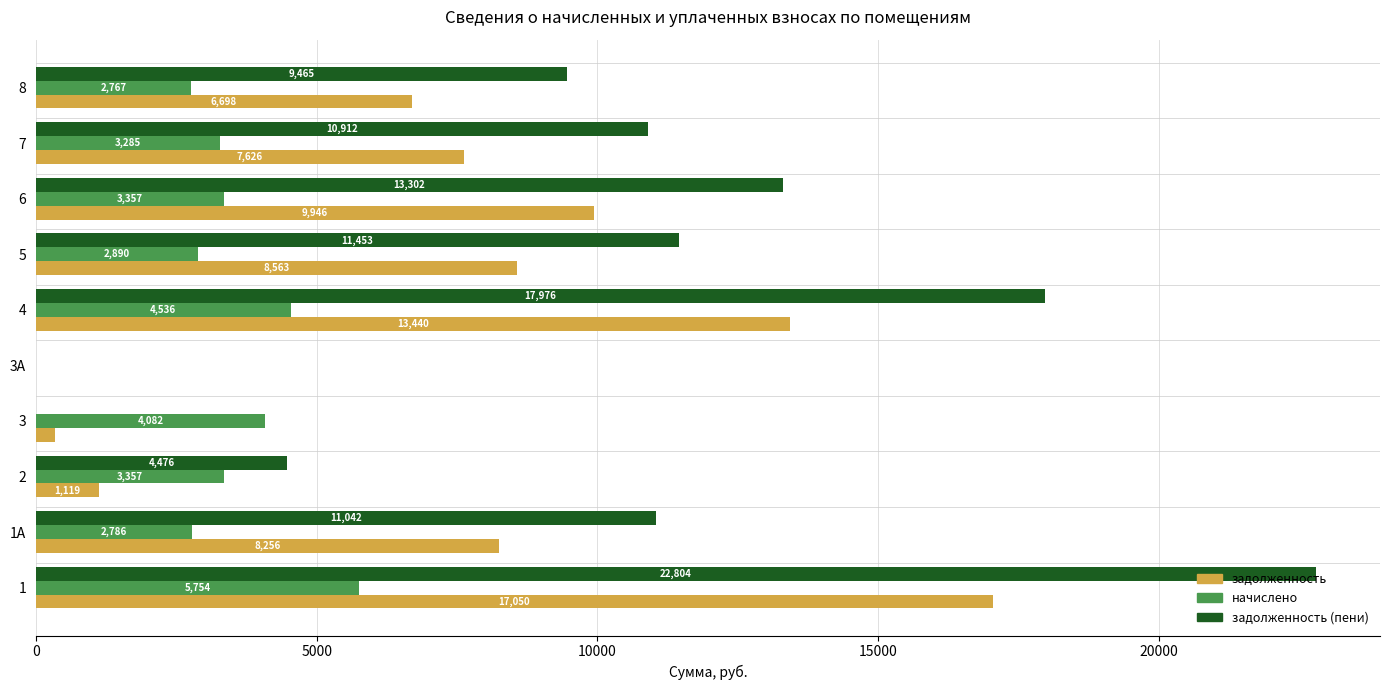

What value does the начислено series have at 1А?

2786.4